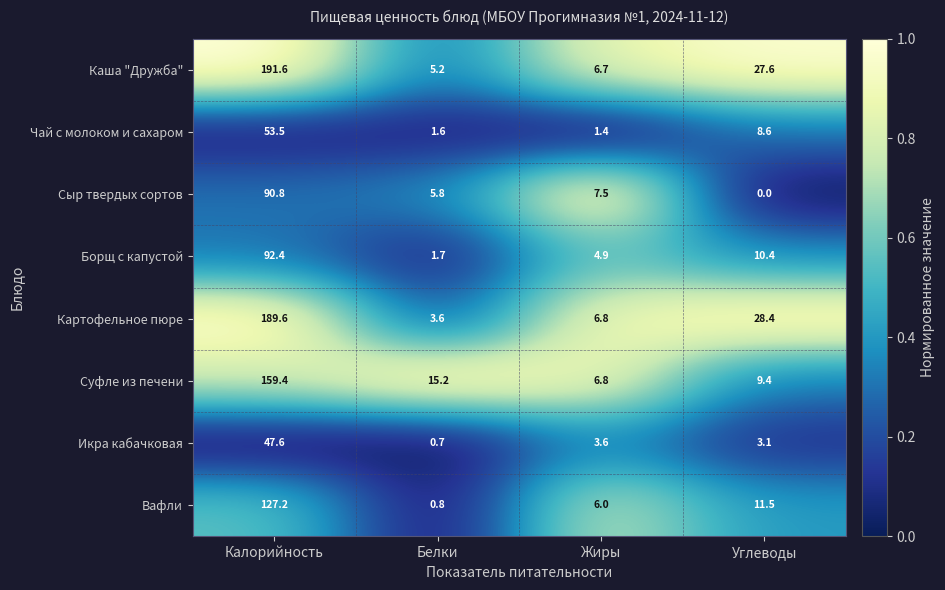

Which series has the largest total across all categories?

Каша "Дружба"